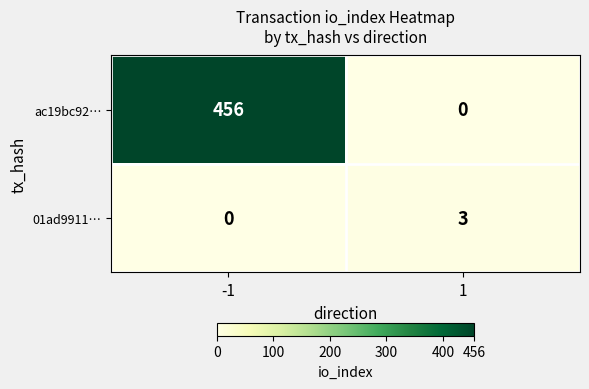

What is the total value across all series at -1?

456